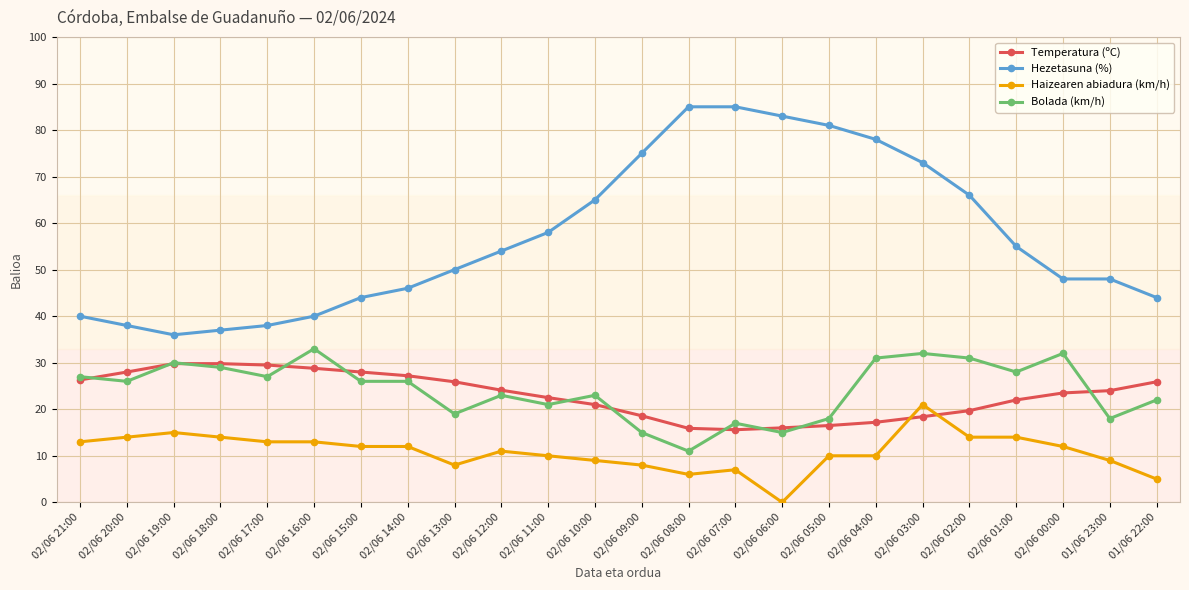

What is the label of the 6th point from the left?

02/06 16:00